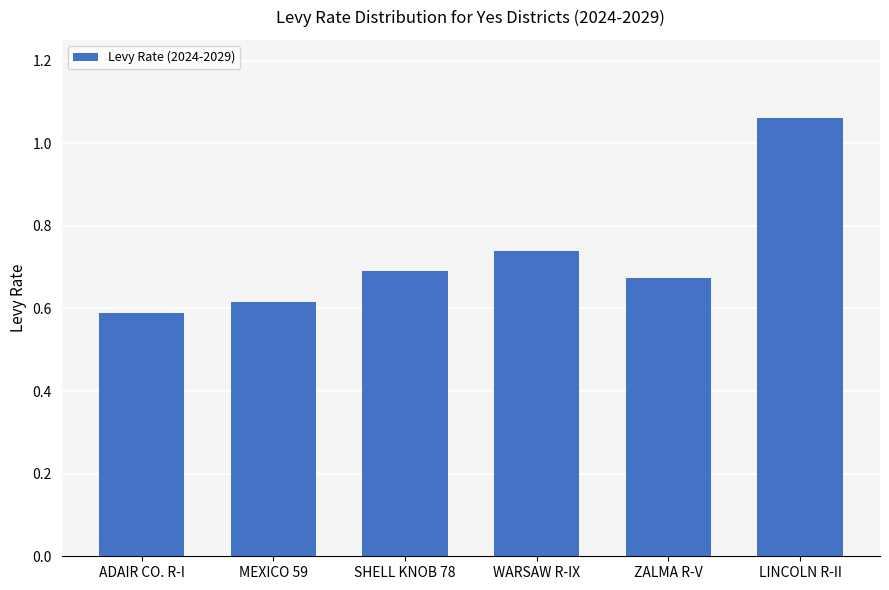

At which category does the chart reach its peak across all series?

LINCOLN R-II